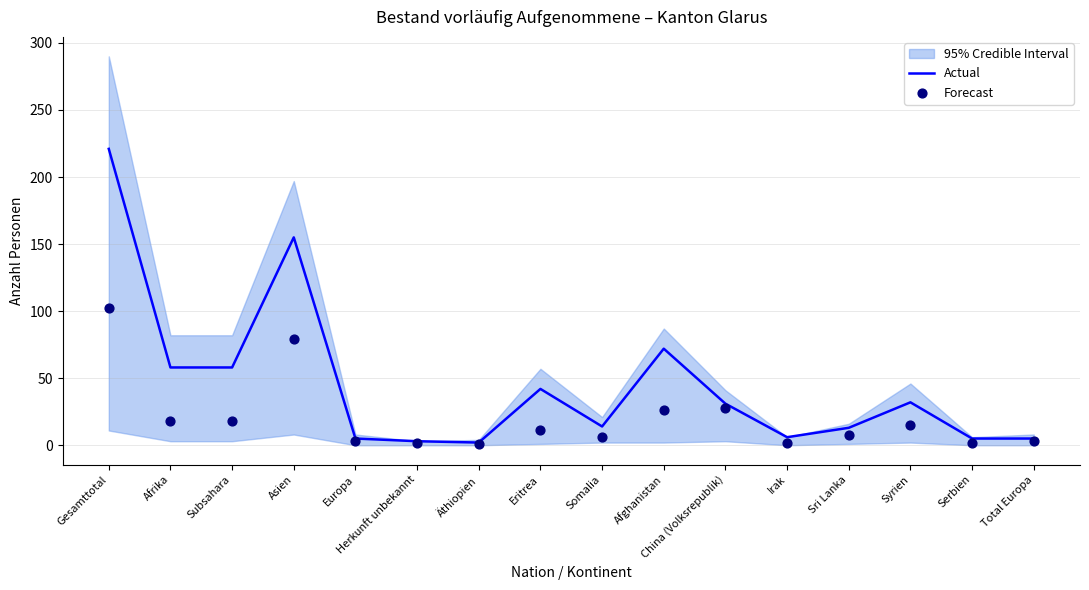

Is the value of Actual at Afrika greater than the value of Forecast at Äthiopien?

Yes